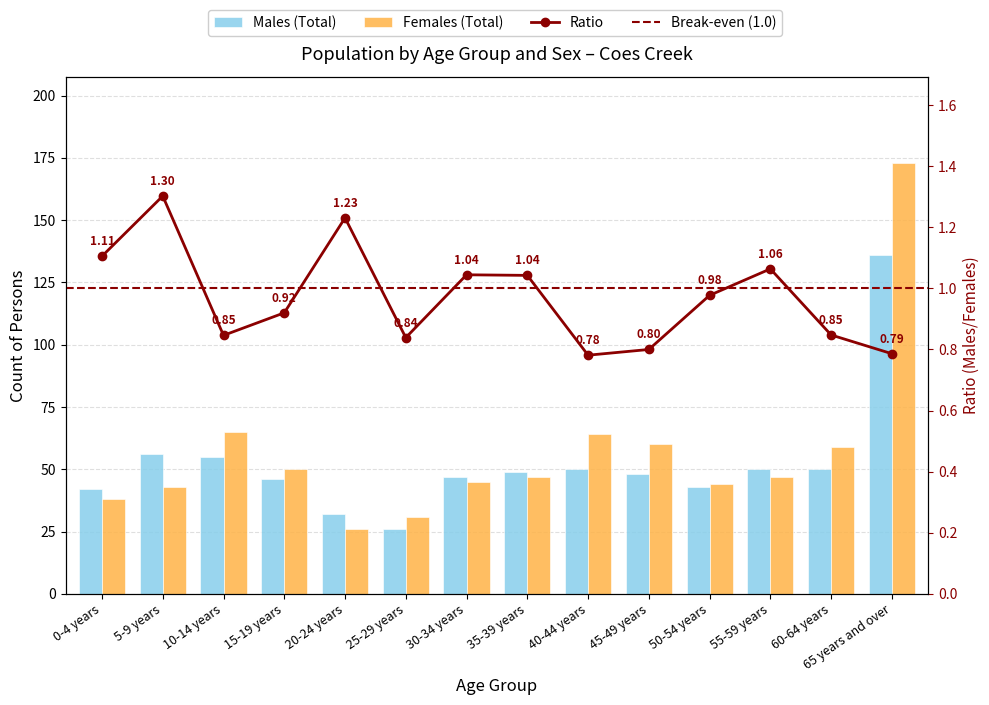

At which label is Males (Total) closest to 81?

5-9 years